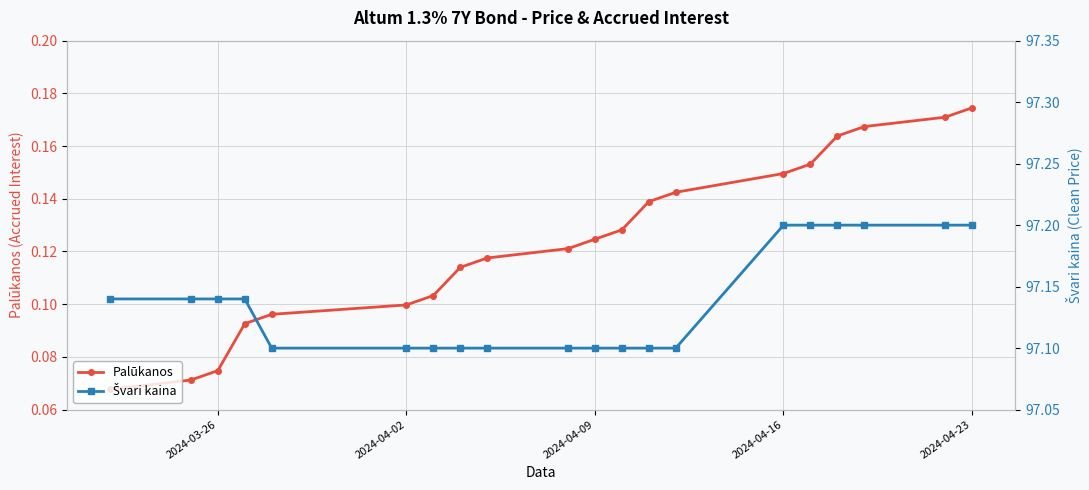

Count the Palūkanos values in the range 0 to 1.

20